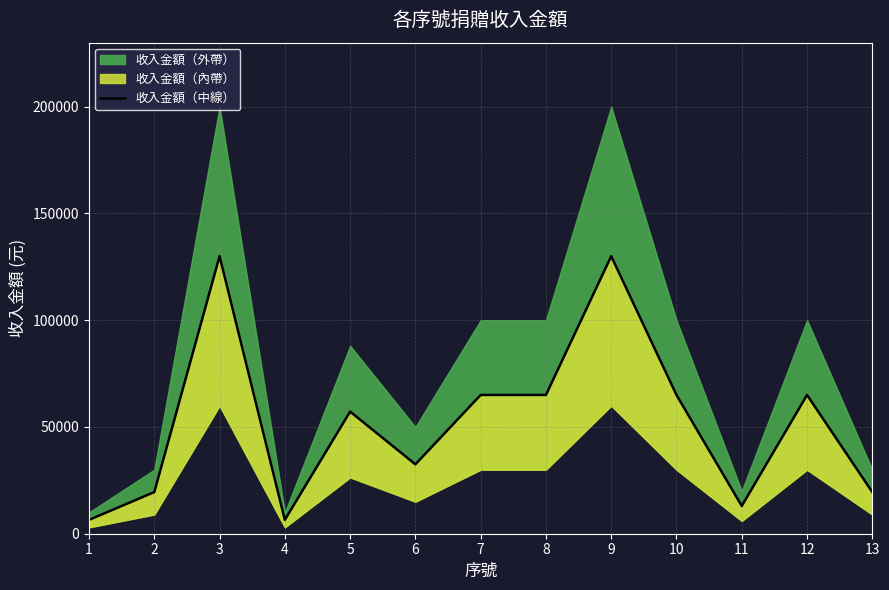

The value at 9 is 130000. True or false?

True